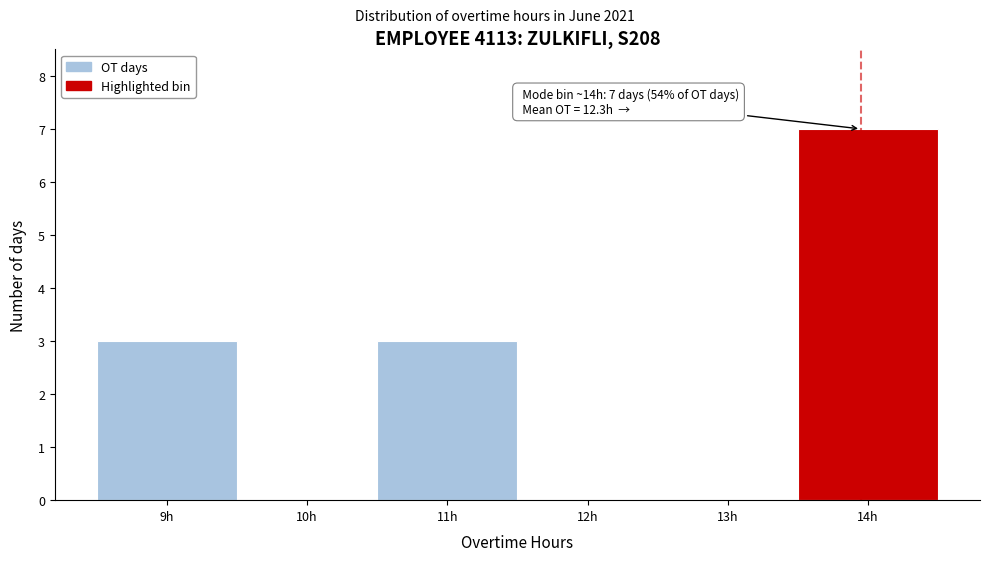

Over which range of the x-axis is the bar tallest?

13.5 to 14.5